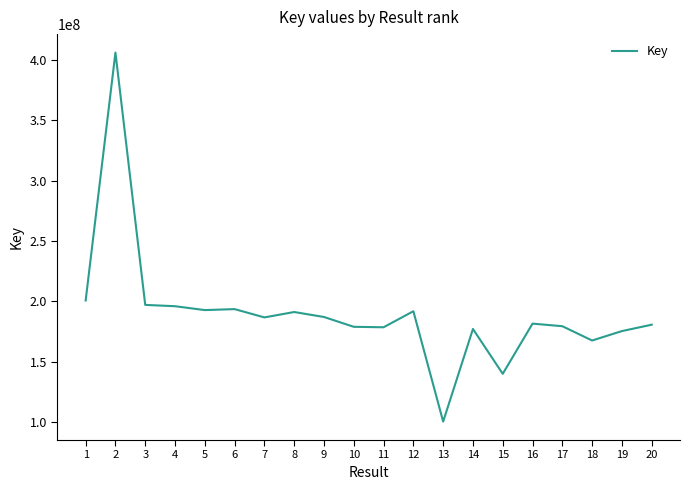

Is it true that the value at 12 is 263659900?

False